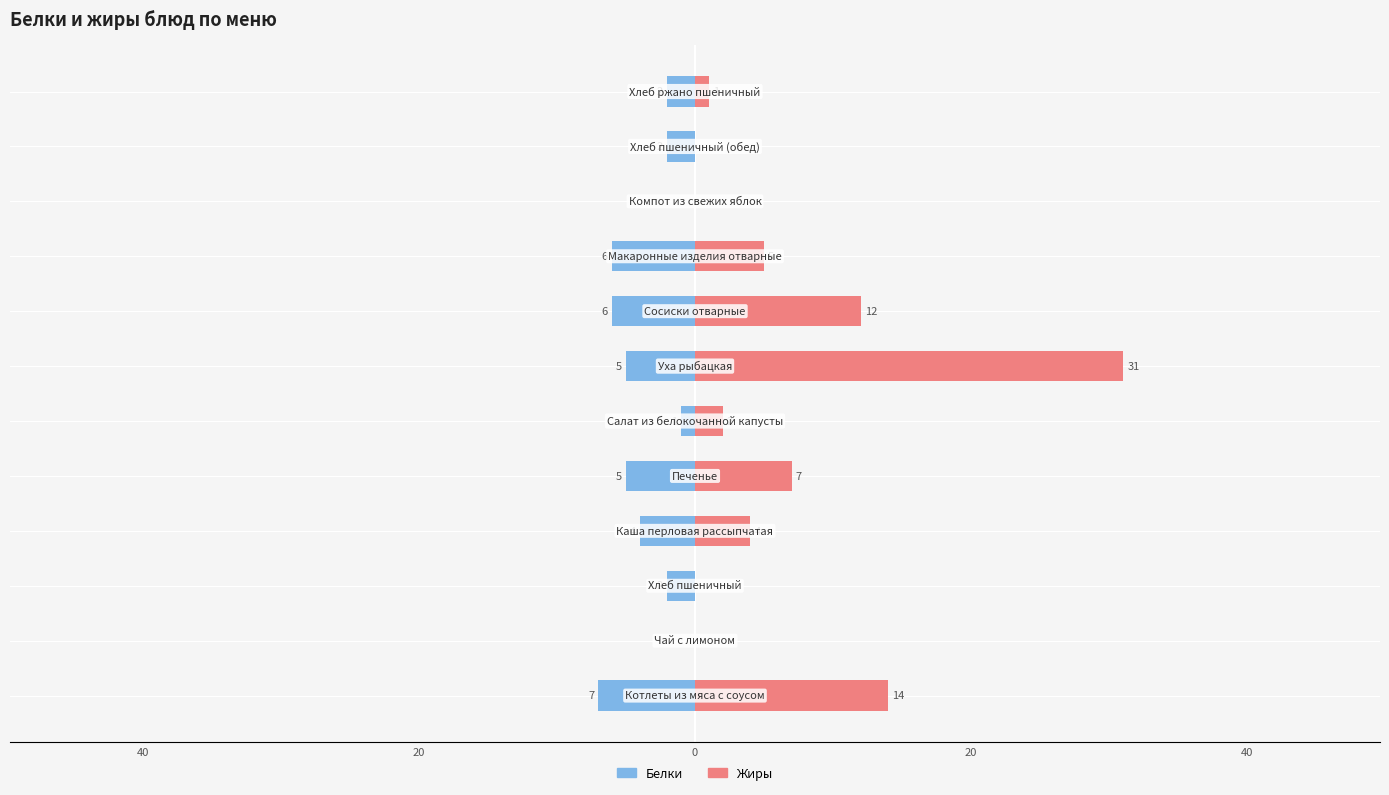

What are all the series names shown in the legend?

Белки, Жиры